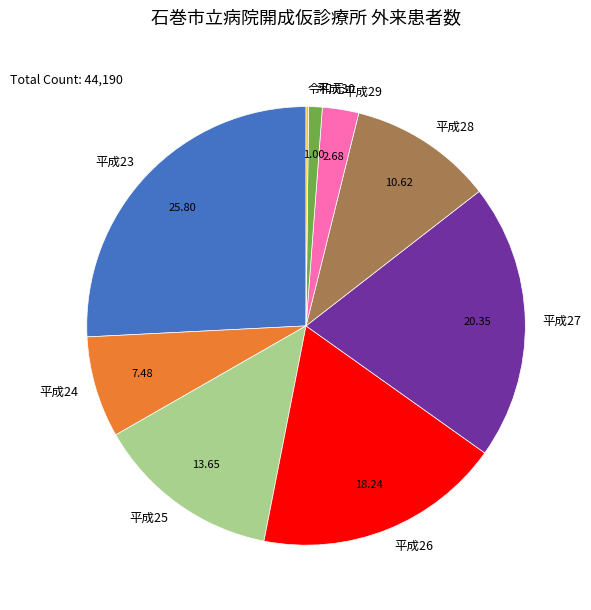

Between 平成23 and 平成26, which is larger?

平成23